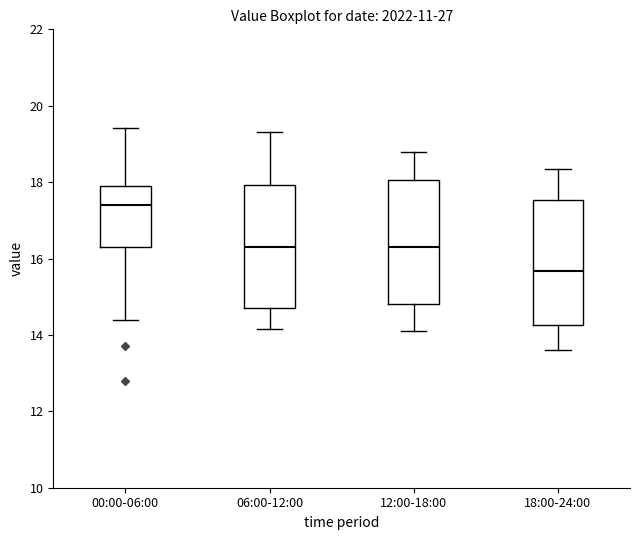

Reading left to right, read every box against the y-axis: the position of its median line, the range the box covers, and the ends of its whiskers. The values are not printed on the chart, so give them approximately, as read against the axis.

00:00-06:00: median 17.4, box 16.4 to 18.0, whiskers 14.4 to 19.4
06:00-12:00: median 16.4, box 14.8 to 18.0, whiskers 14.2 to 19.4
12:00-18:00: median 16.4, box 14.8 to 18.0, whiskers 14.2 to 18.8
18:00-24:00: median 15.6, box 14.2 to 17.6, whiskers 13.6 to 18.4